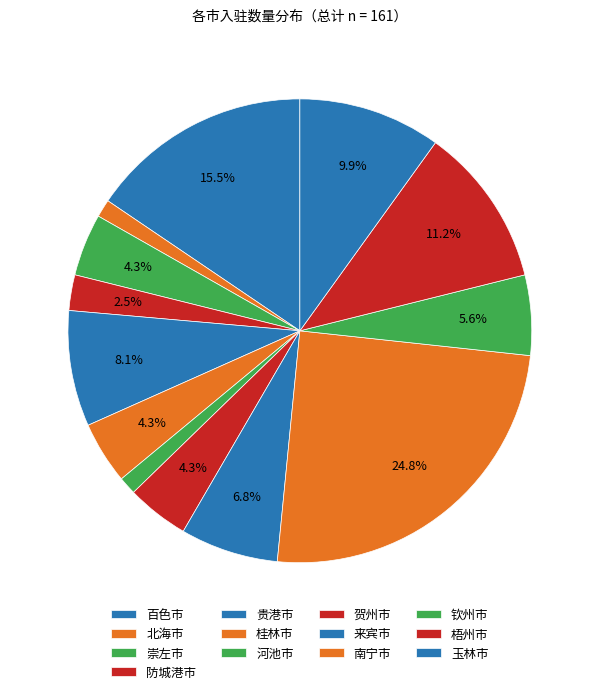

To the nearest percent, what is the combined percentage of 北海市 and 梧州市?

12%